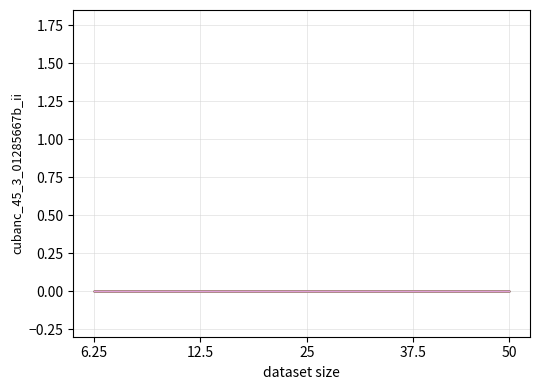

The value at 2022-12-06 is 0. True or false?

True